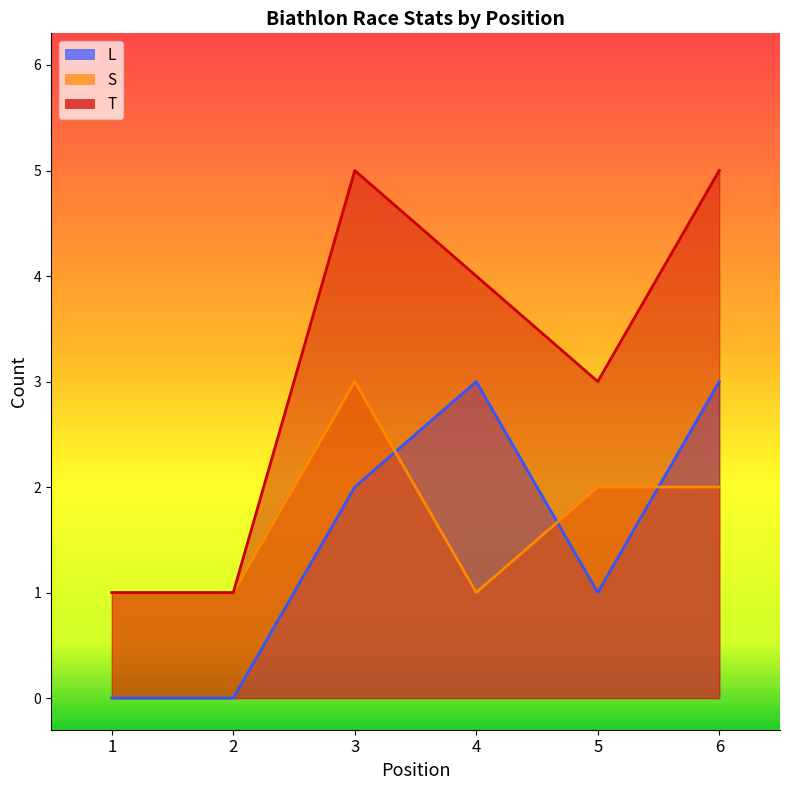

Which series changed the most between 3 and 6?

L